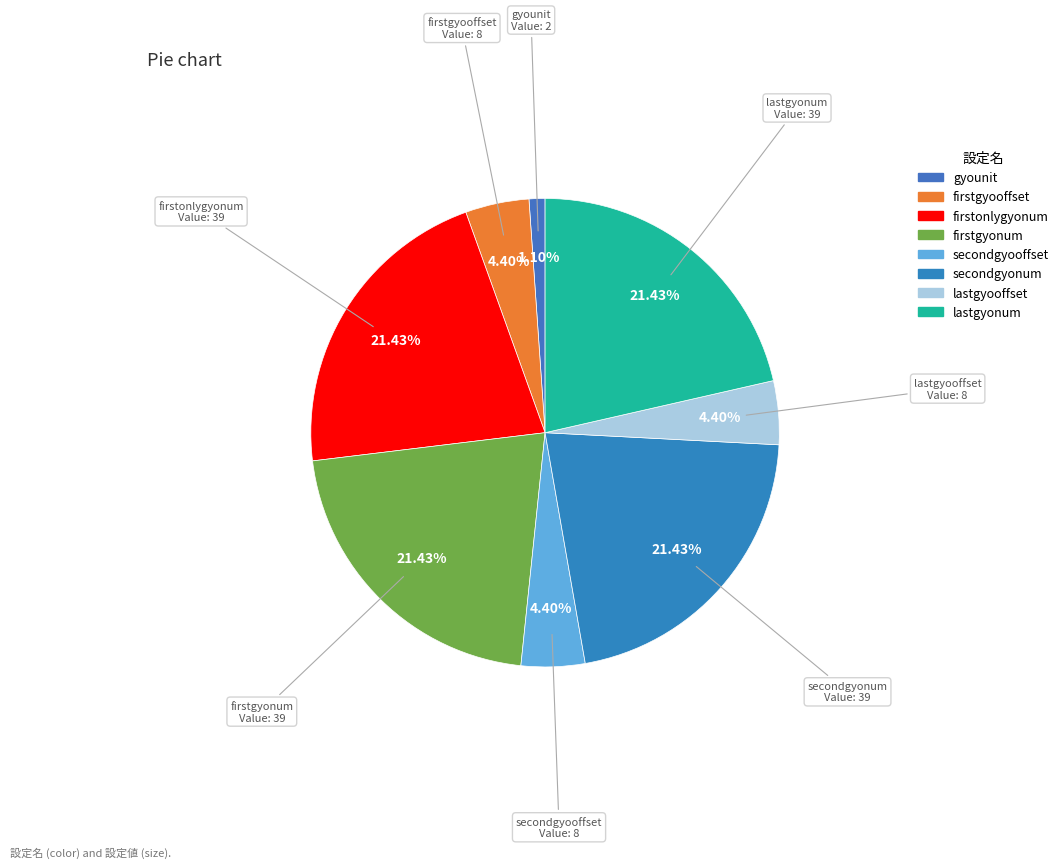

True or false: firstonlygyonum accounts for 21% of the total.

True